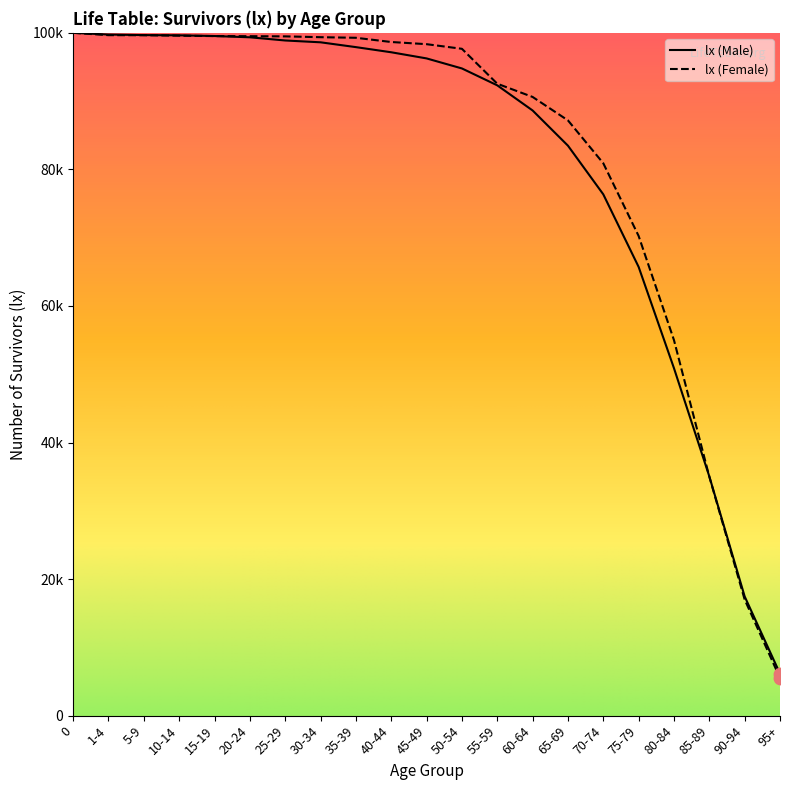

What is the change in value from 25-29 to 90-94?

-81423